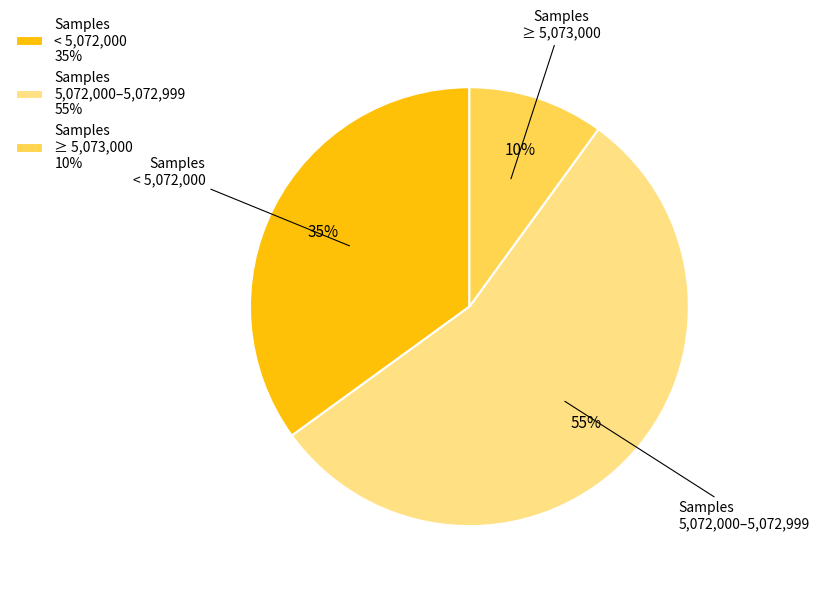

Do Samples < 5,072,000 35% and Samples ≥ 5,073,000 10% together represent more than half of the pie?

No